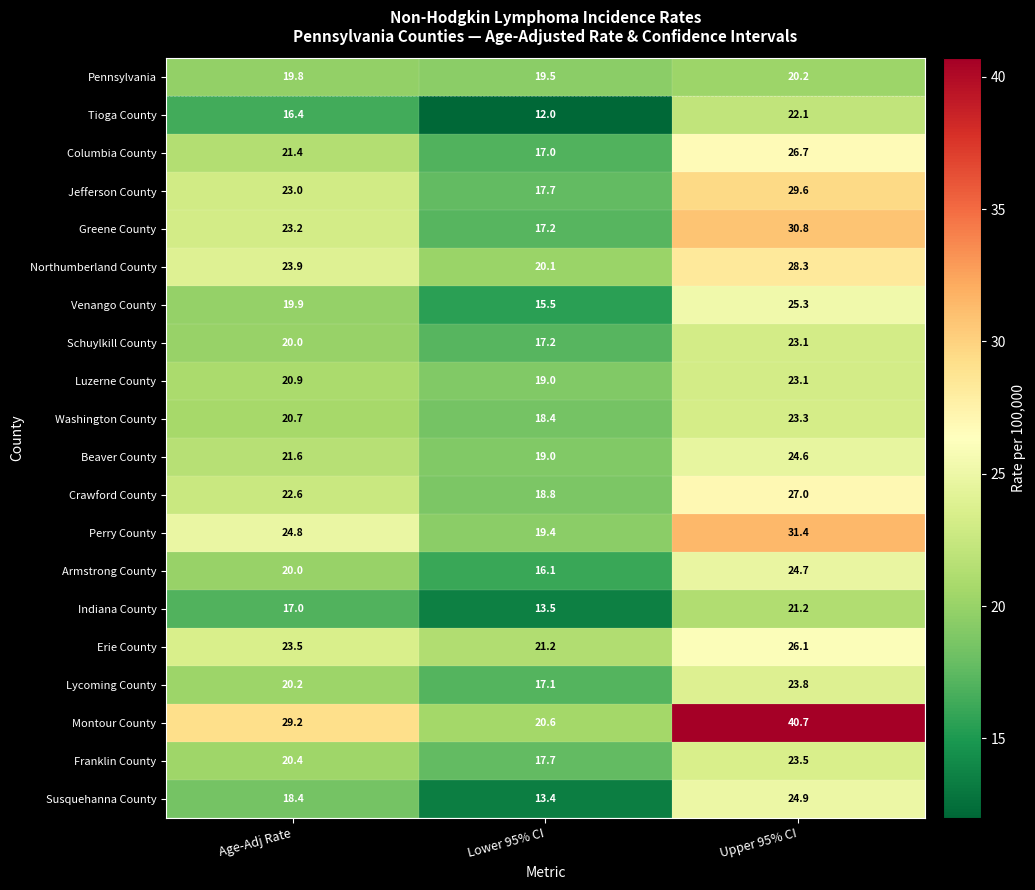

Is it true that Tioga County equals 16.4 at Age-Adj Rate?

True